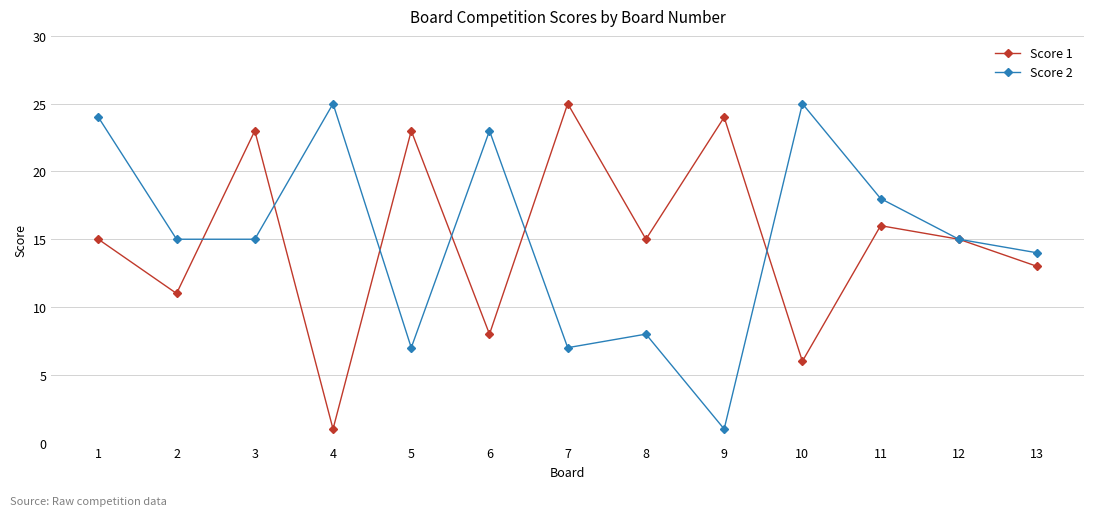

Rank the series at 7 from highest to lowest value.

Score 1, Score 2